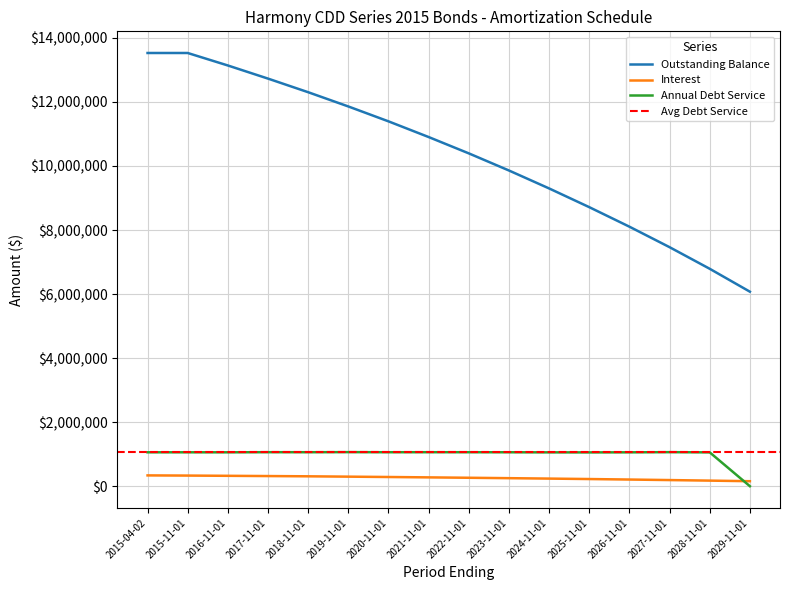

The value of Interest at 2016-11-01 is 141661.8. True or false?

False